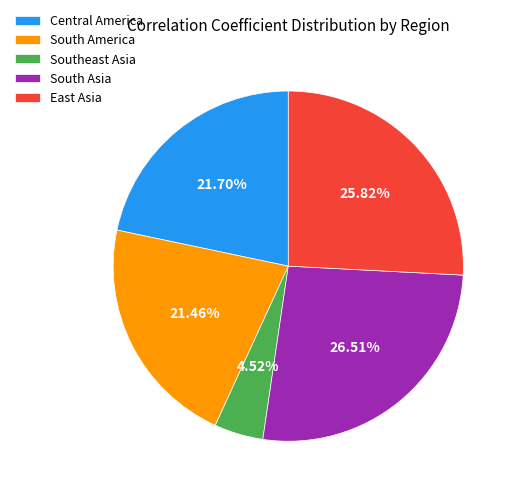

Is there a majority slice in this chart?

No